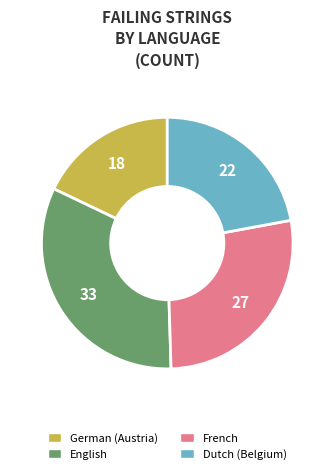

Is Dutch (Belgium) the majority of the pie?

No